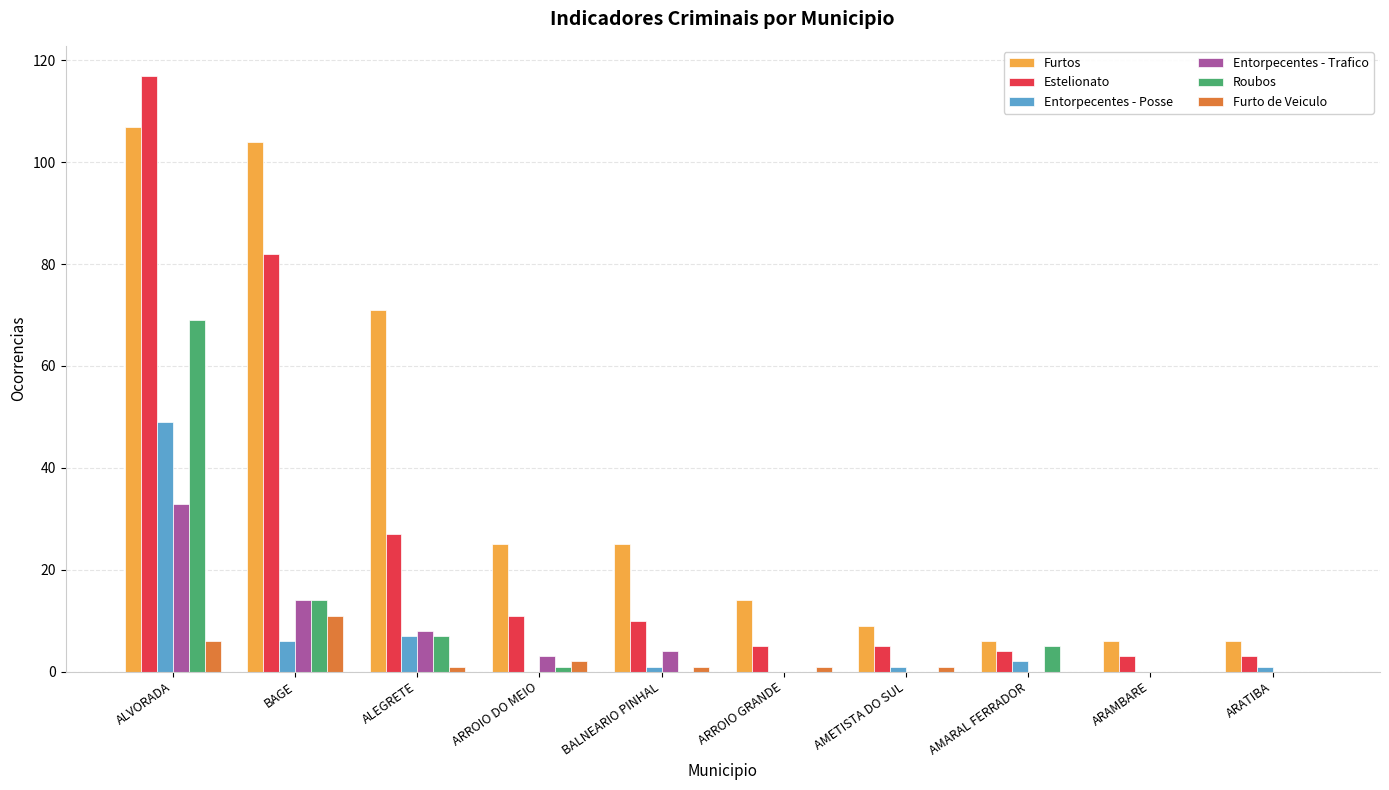

At which category is the sum across all series the highest?

ALVORADA